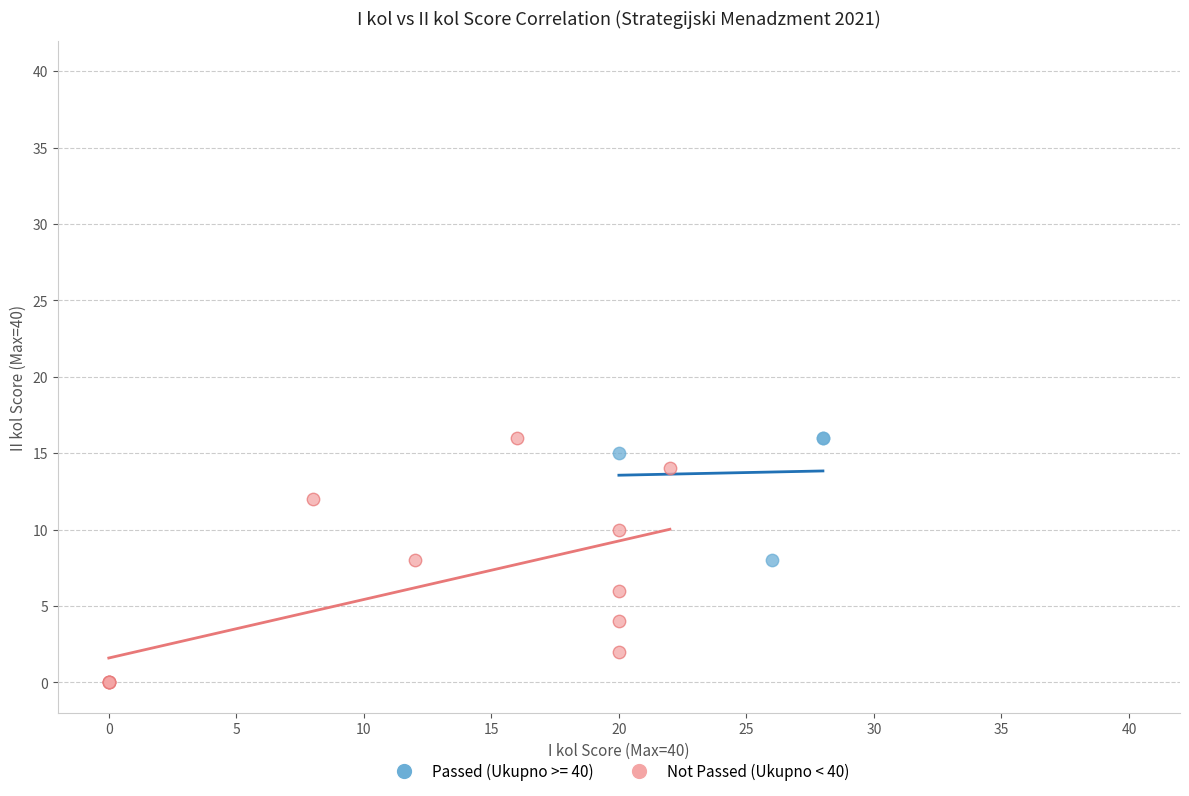

Which series has the widest spread of Y values?

Not Passed (Ukupno < 40)